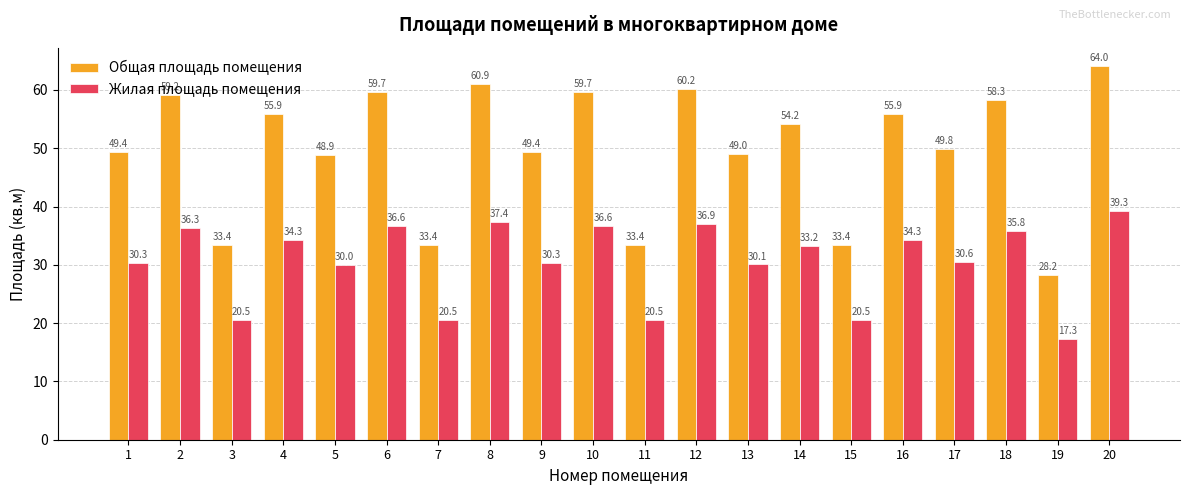

The Общая площадь помещения series shows 95.5 at 2. True or false?

False